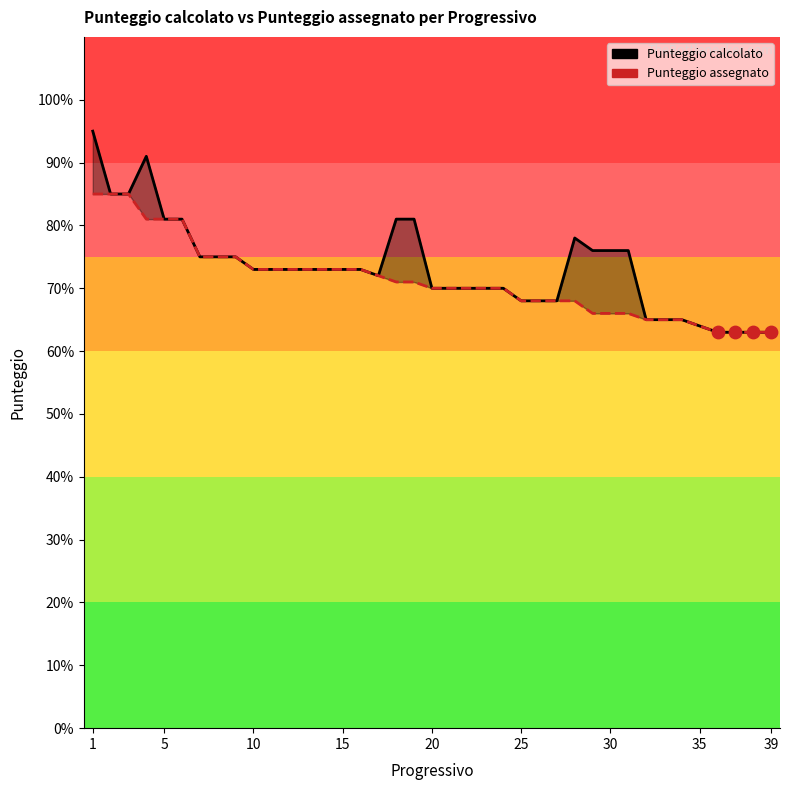

Which series has the largest total across all categories?

Punteggio calcolato